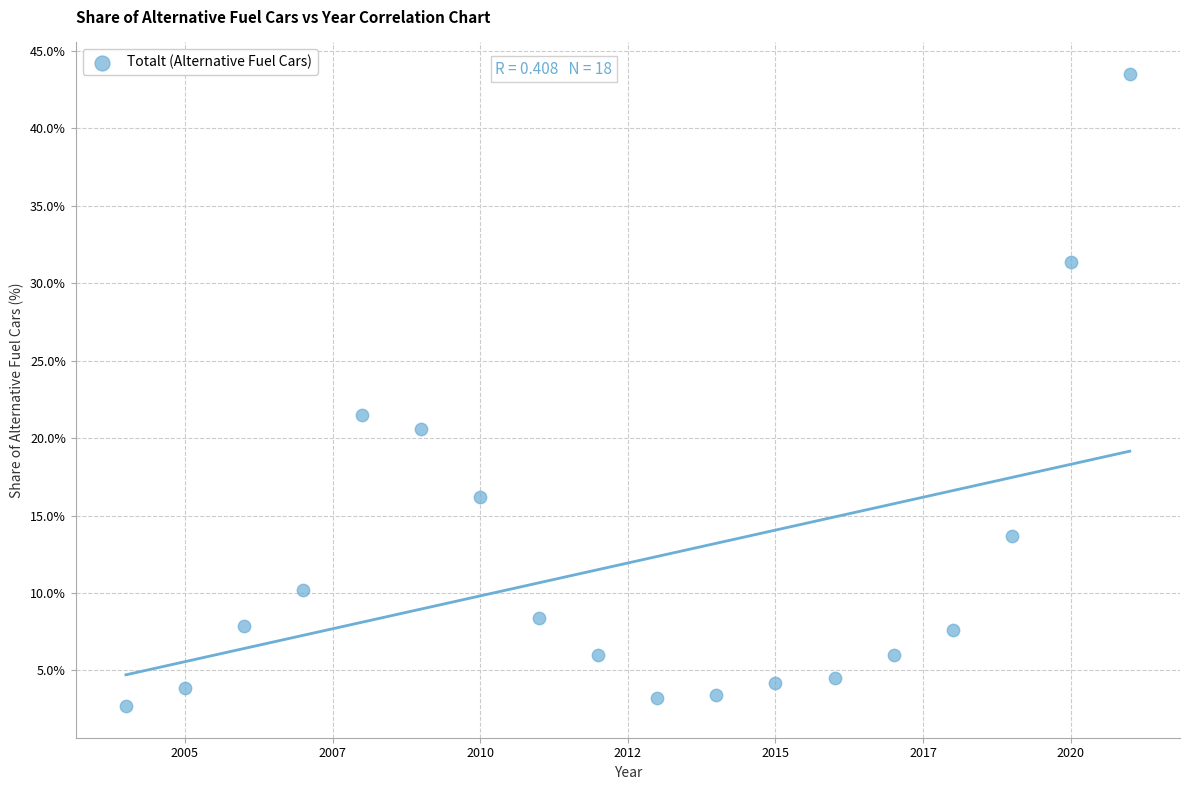

What is the range of Y values (max minus min)?

40.8